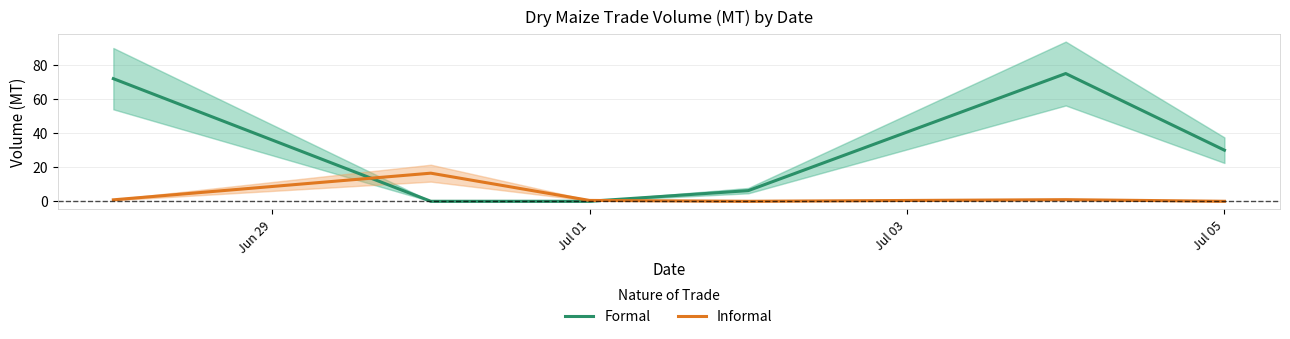

What is the highest value of the Formal series?

75.0